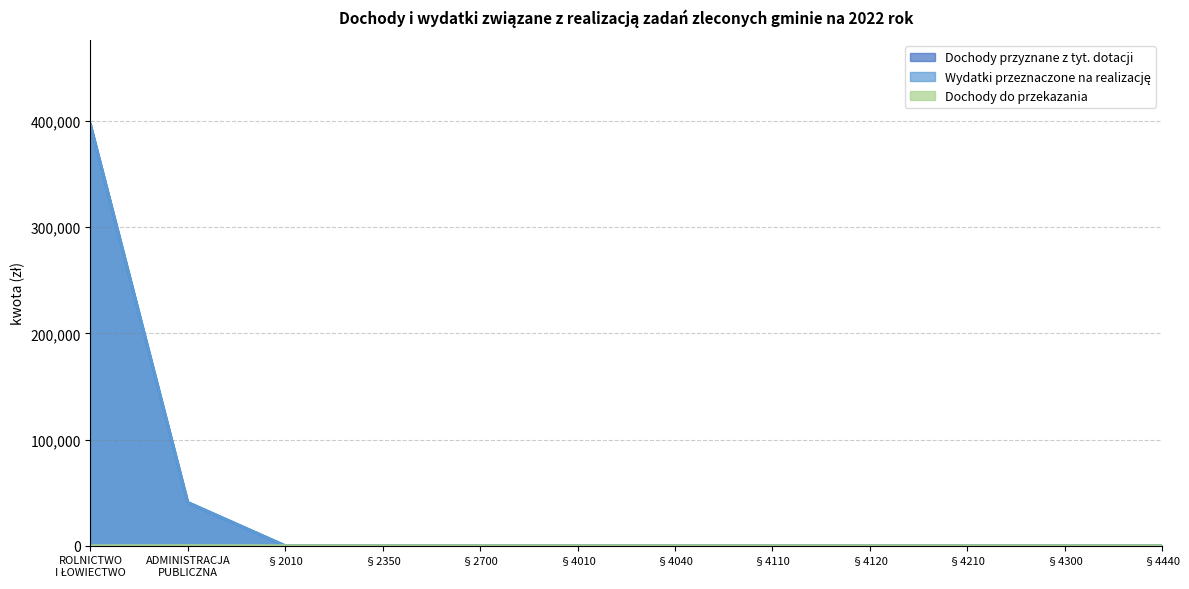

Is it true that Dochody przyznane z tyt. dotacji equals 0.0 at §4010?

True